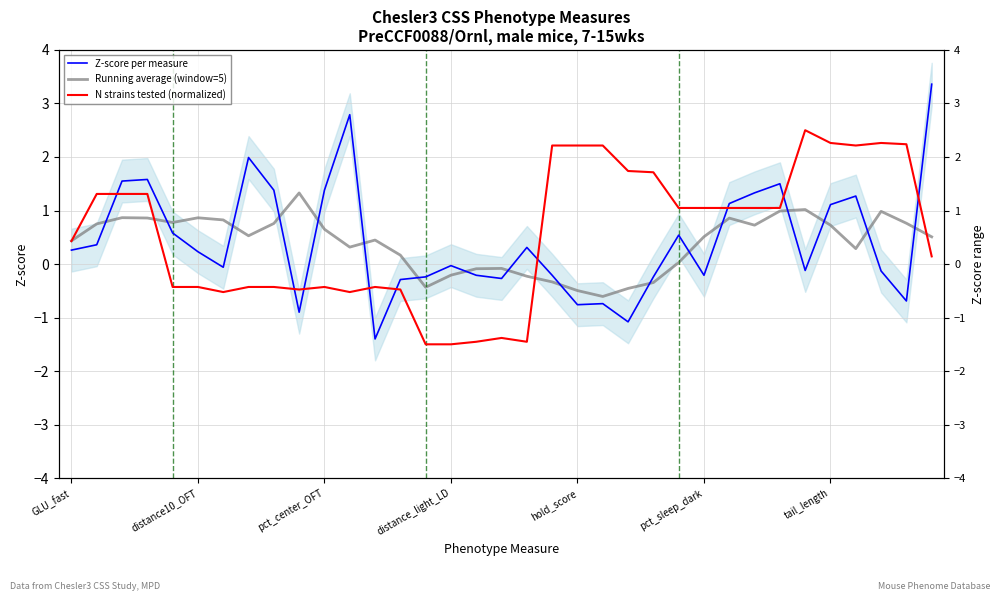

Which series has the largest range (max minus min)?

Z-score per measure